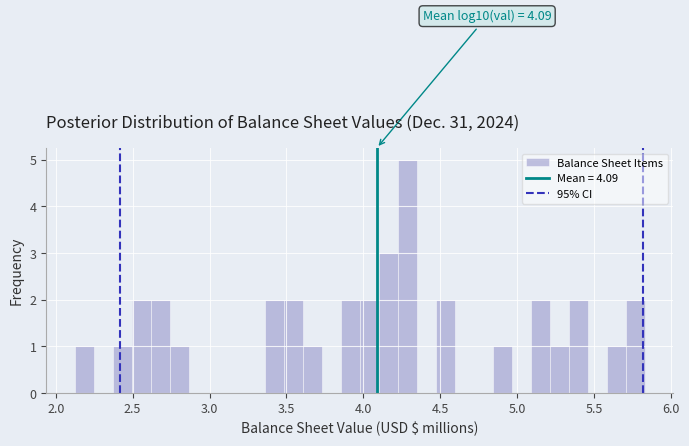

Read against the x-axis, roughly where is the centre of the tallest bar?

4.30